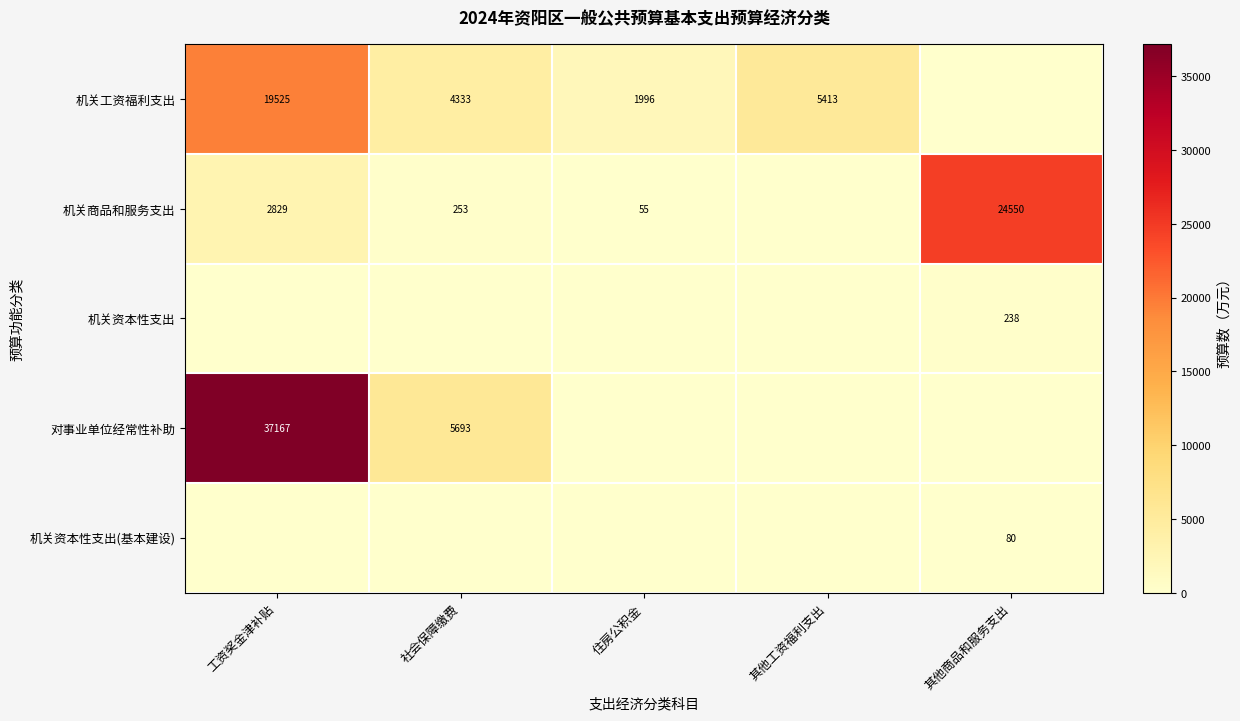

Which has a higher value, 其他工资福利支出 or 工资奖金津补贴?

工资奖金津补贴